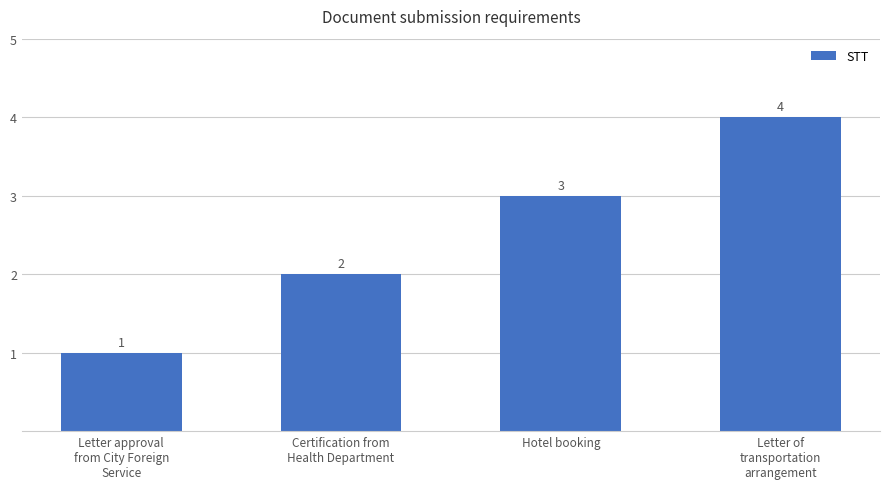

How many values are below 3?

2